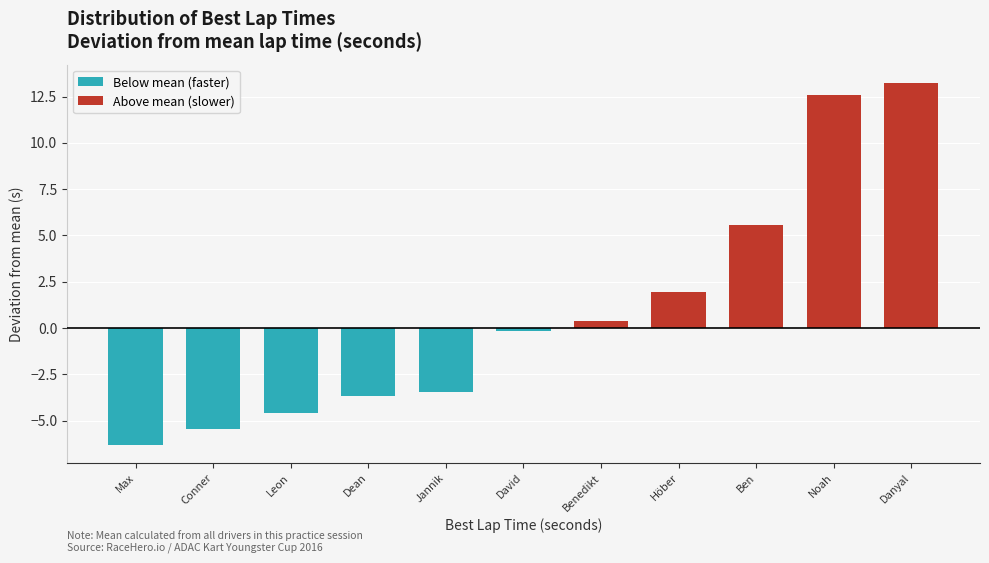

Reading left to right, list all the values displayed in this chart.

-6.3	-5.5	-4.6	-3.7	-3.5	-0.2	0.4	1.9	5.6	12.6	13.2